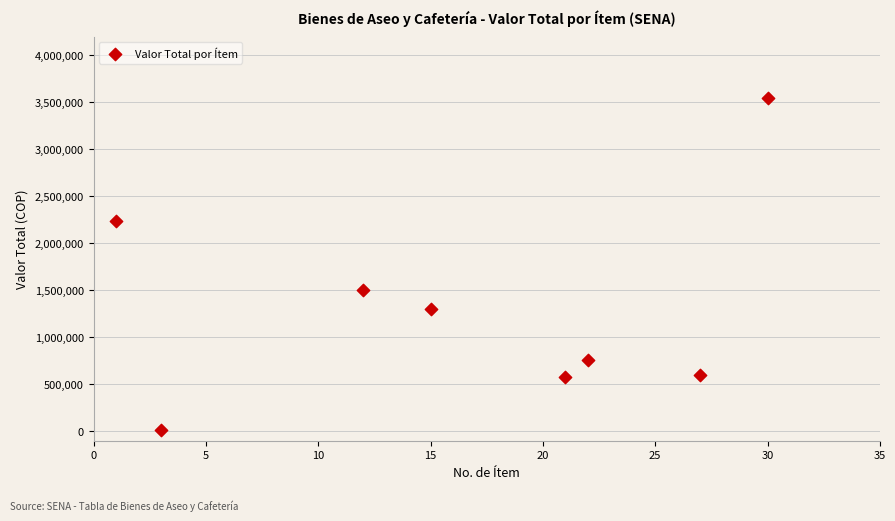

What is the average Y value?

1316402.8